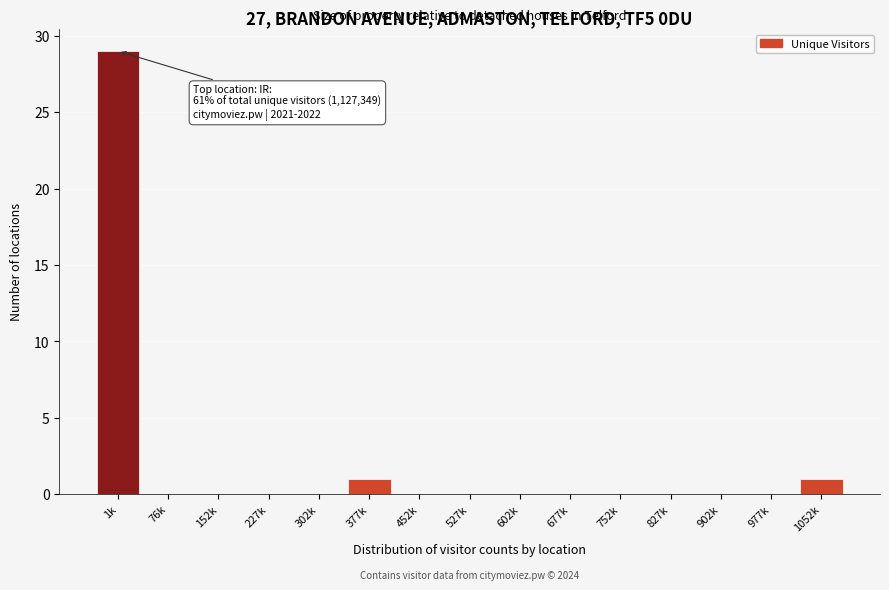

Reading left to right, list all the values displayed in this chart.

1k=29	76k=0	152k=0	227k=0	302k=0	377k=1	452k=0	527k=0	602k=0	677k=0	752k=0	827k=0	902k=0	977k=0	1052k=1